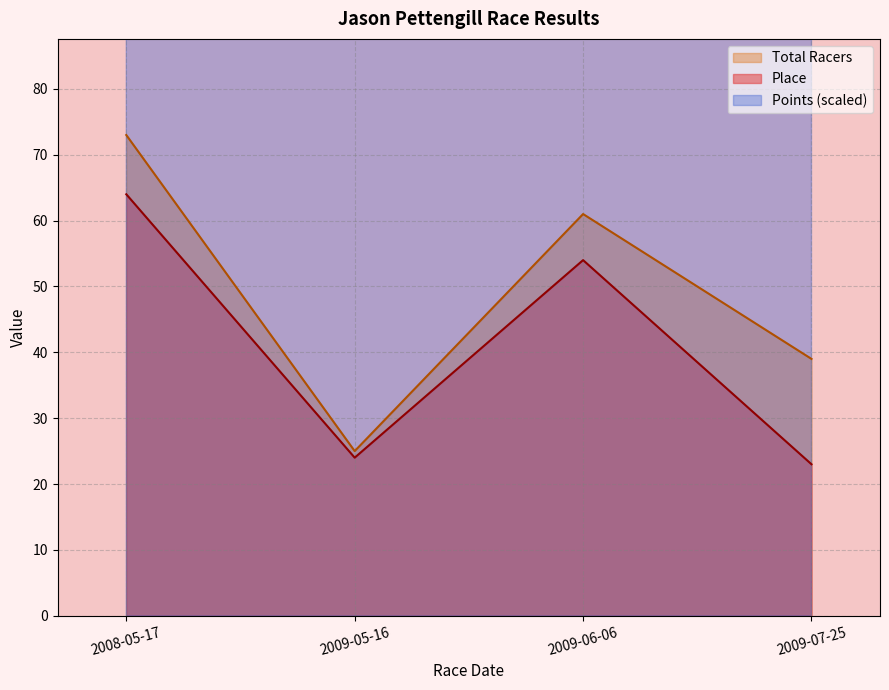

At which category is the sum across all series the highest?

2009-06-06